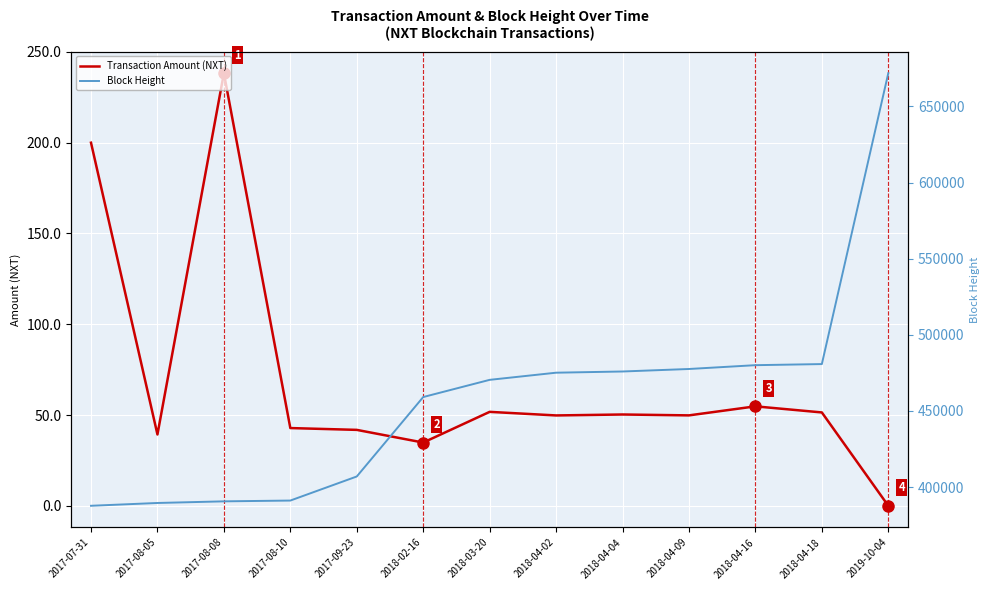

Which series has the largest range (max minus min)?

Block Height